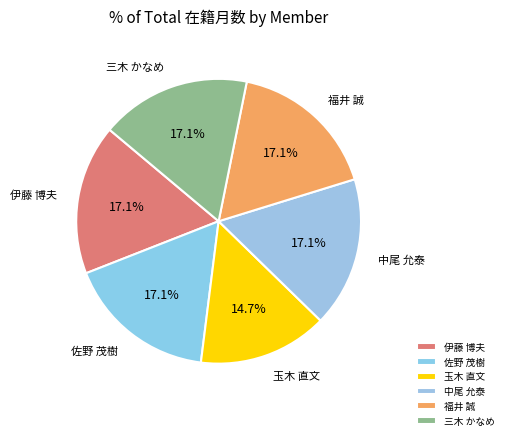

To the nearest percent, what percentage of the pie is 三木 かなめ?

17%